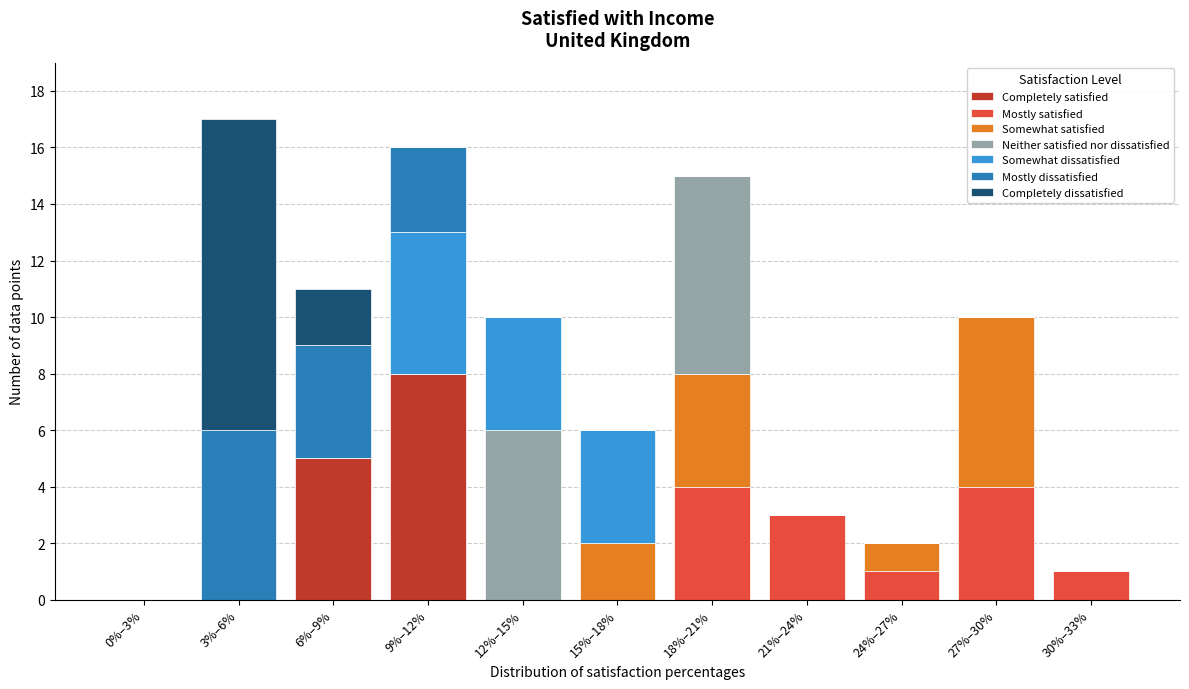

At which label does Completely satisfied reach its peak?

9%–12%